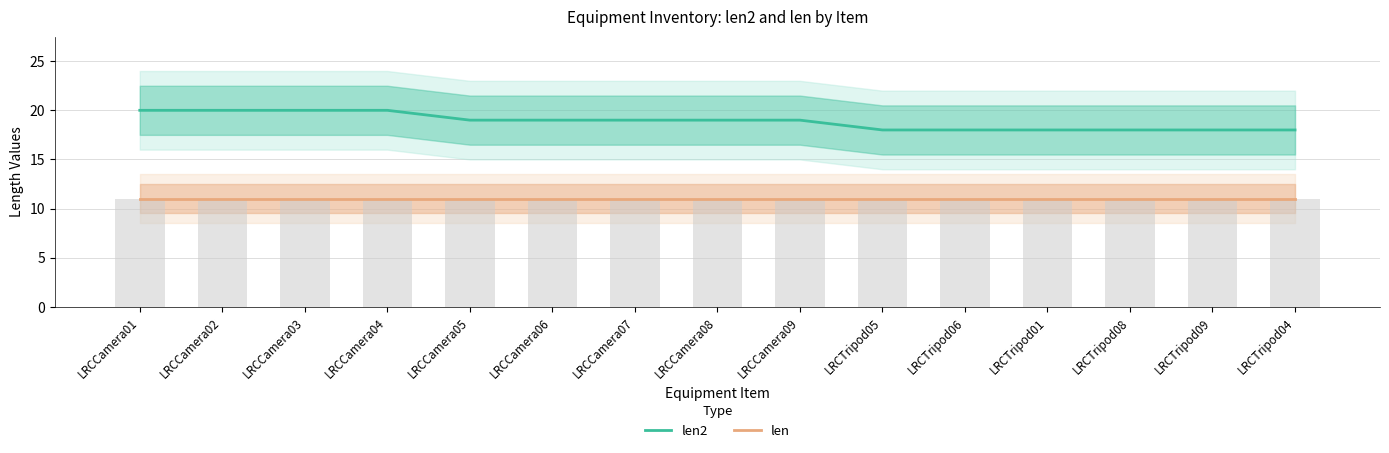

How many series are shown in this chart?

2